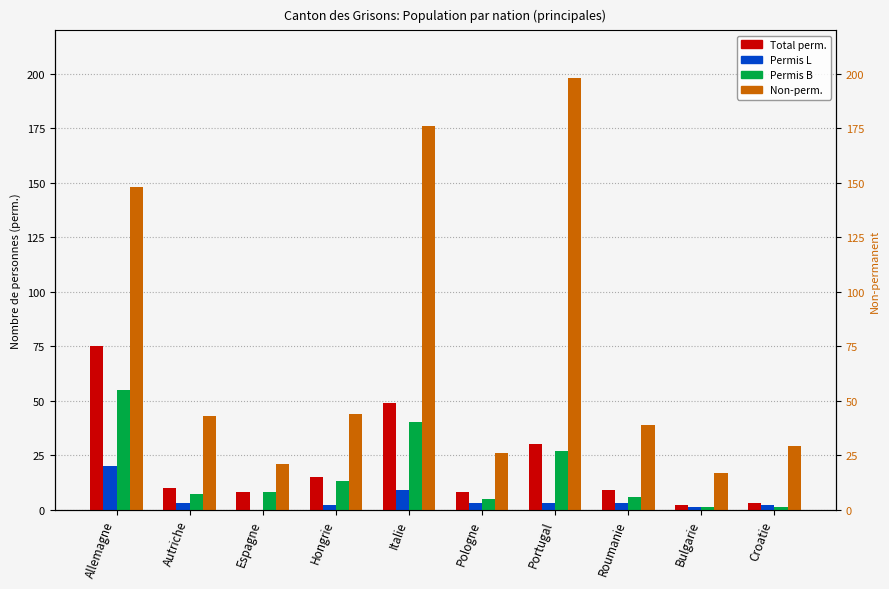

Which series changed the most between Espagne and Italie?

Non-perm.